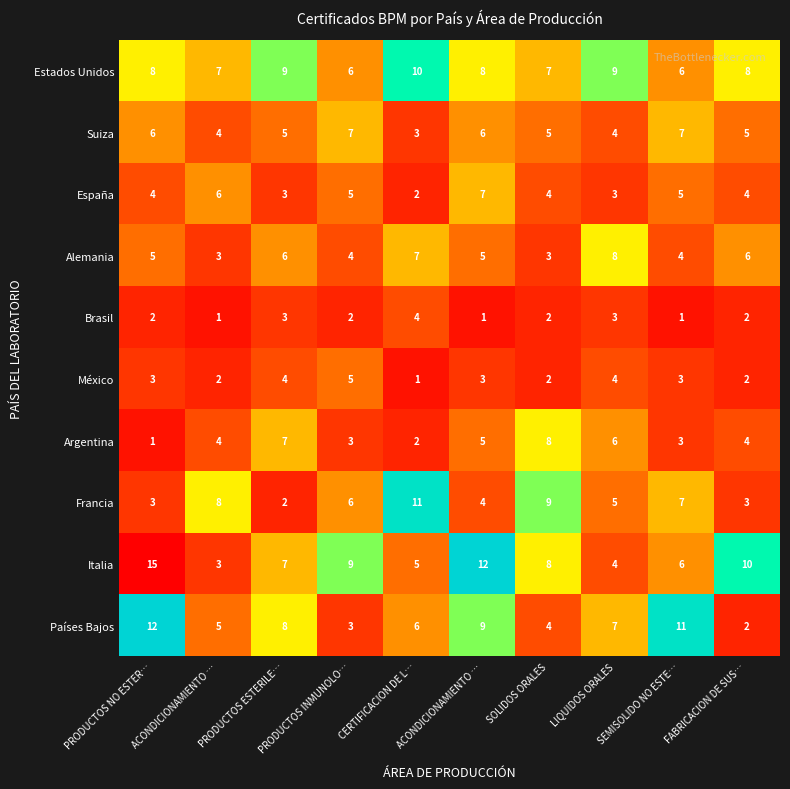

How many values in the Italia series are below 8?

5